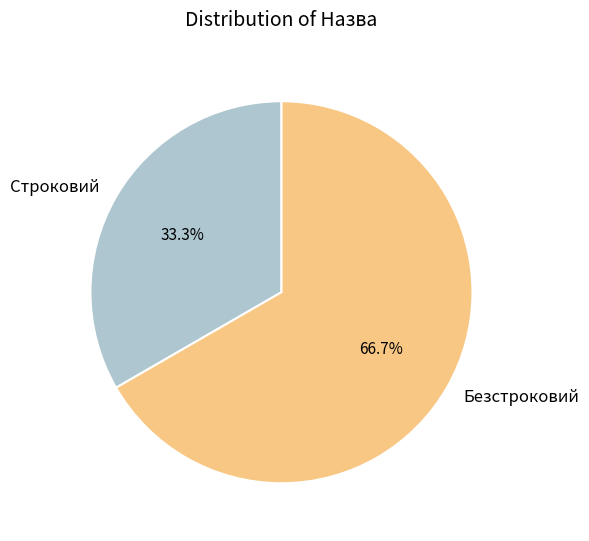

To the nearest percent, what is the difference between the largest and smallest slice percentages?

33%